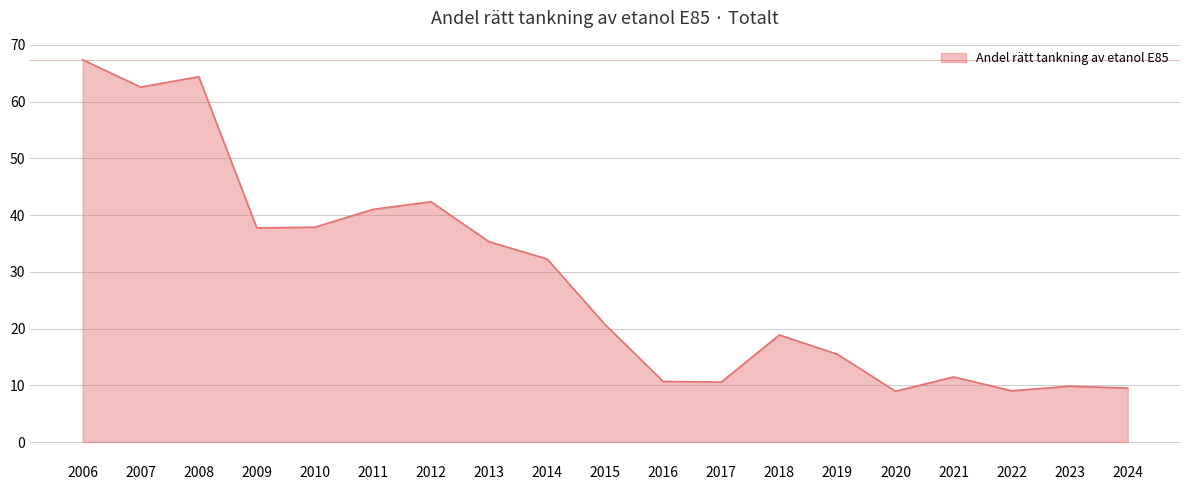

What is the difference between the maximum and second lowest values?

58.3